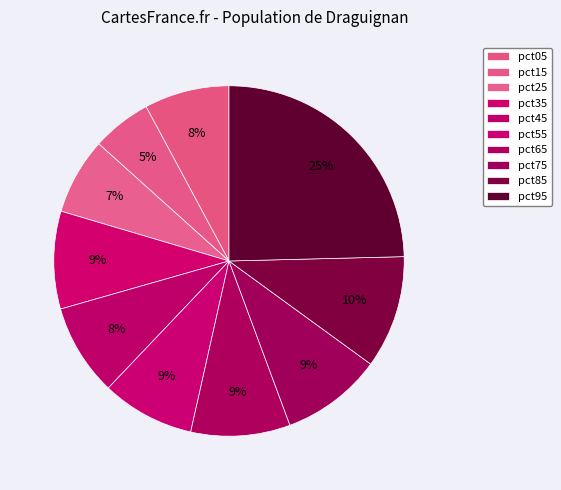

Rank the categories by value from highest to lowest.

pct95, pct85, pct75, pct65, pct35, pct55, pct45, pct05, pct25, pct15